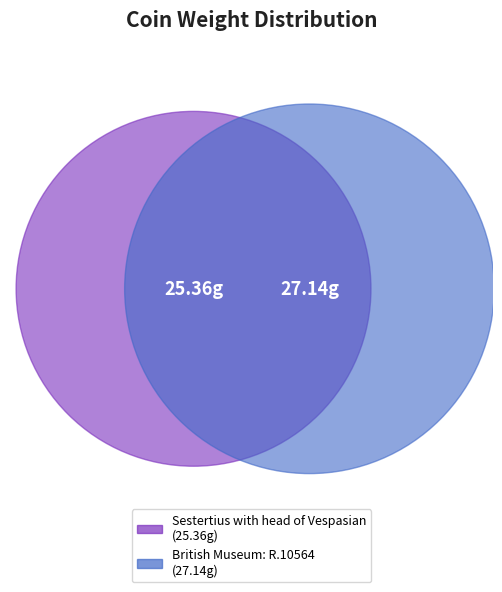

To the nearest percent, what percentage of the pie is British Museum: R.10564?

52%